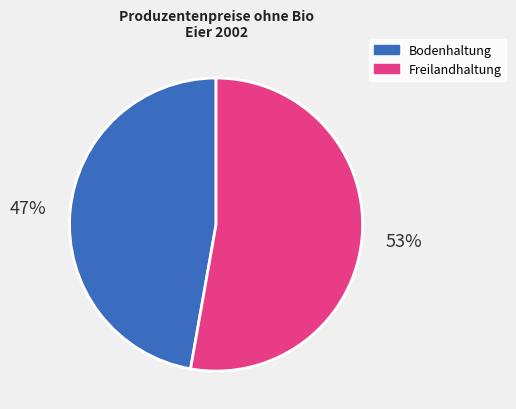

Does any single category account for the majority?

Yes